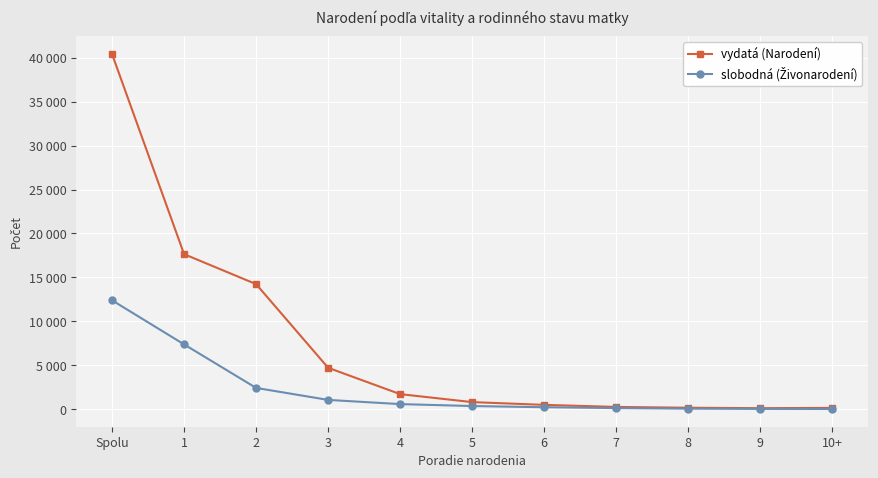

Is this an area chart (filled region under the line)?

No